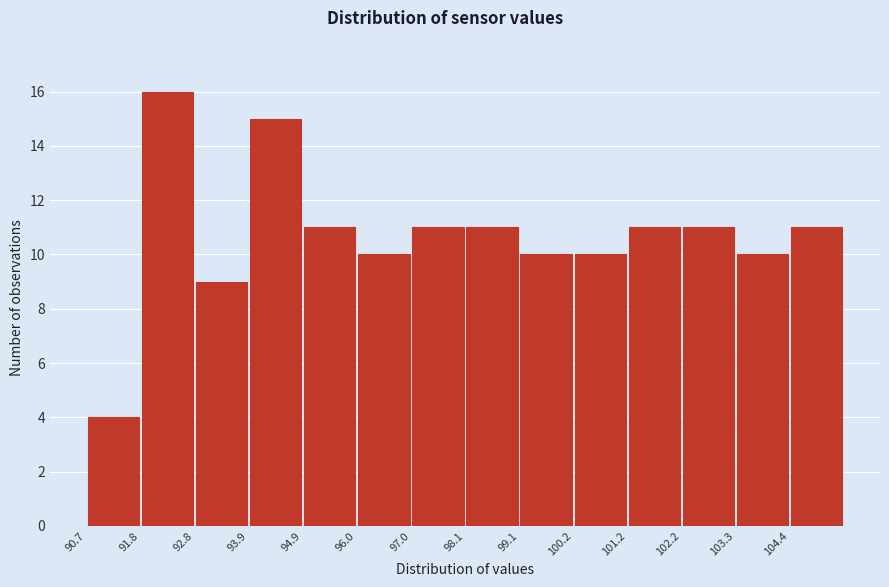

Reading left to right, transcribe this chart: for each bar, give the range it covers on the x-axis and its height. Neither the bar edges nor the heights are printed on the chart, so give them approximately, as read against the axes.

90.70 to 91.75: 4
91.75 to 92.80: 16
92.80 to 93.85: 9
93.85 to 94.90: 15
94.90 to 95.95: 11
95.95 to 97.00: 10
97.00 to 98.05: 11
98.05 to 99.10: 11
99.10 to 100.15: 10
100.15 to 101.20: 10
101.20 to 102.25: 11
102.25 to 103.30: 11
103.30 to 104.35: 10
104.35 to 105.40: 11